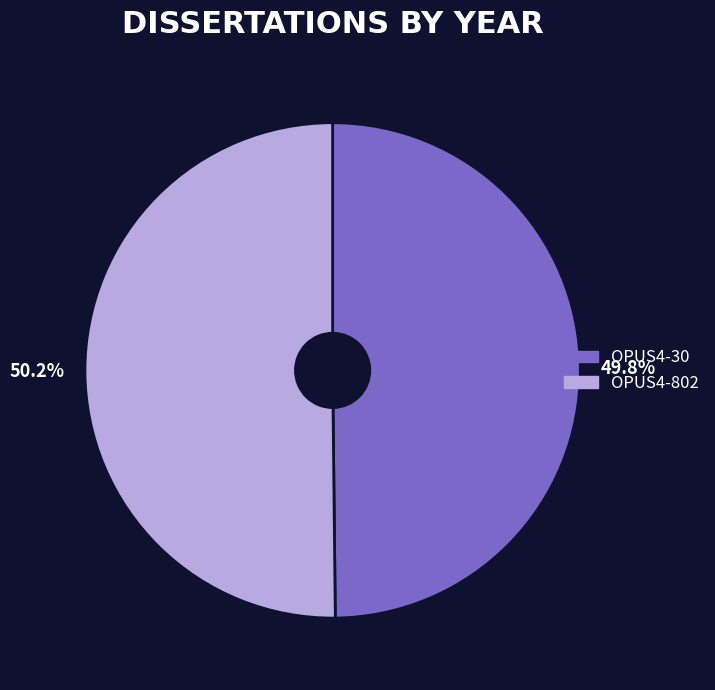

Is there a majority slice in this chart?

Yes